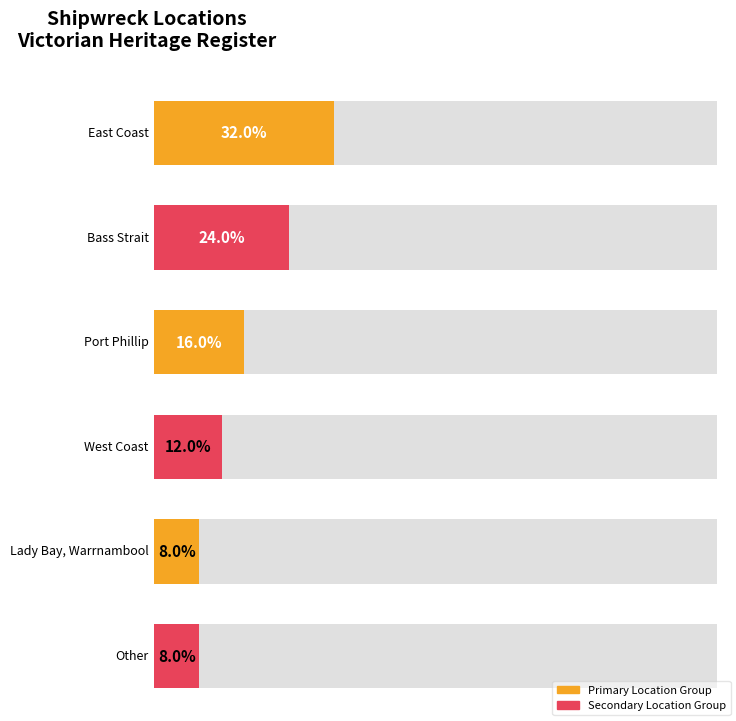

How many data points does each series have?

6